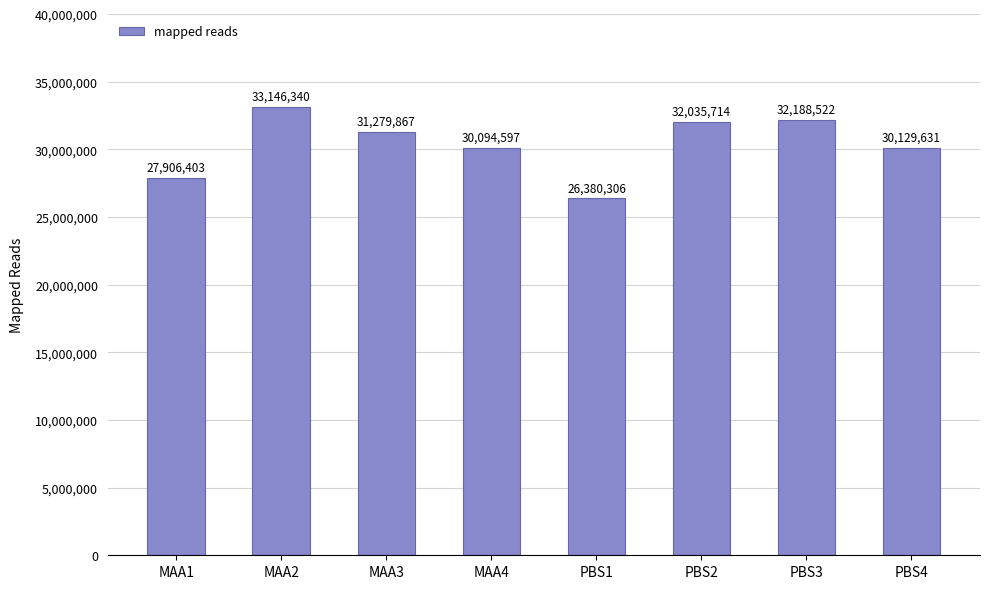

What is the difference between the maximum and minimum values?

6766034